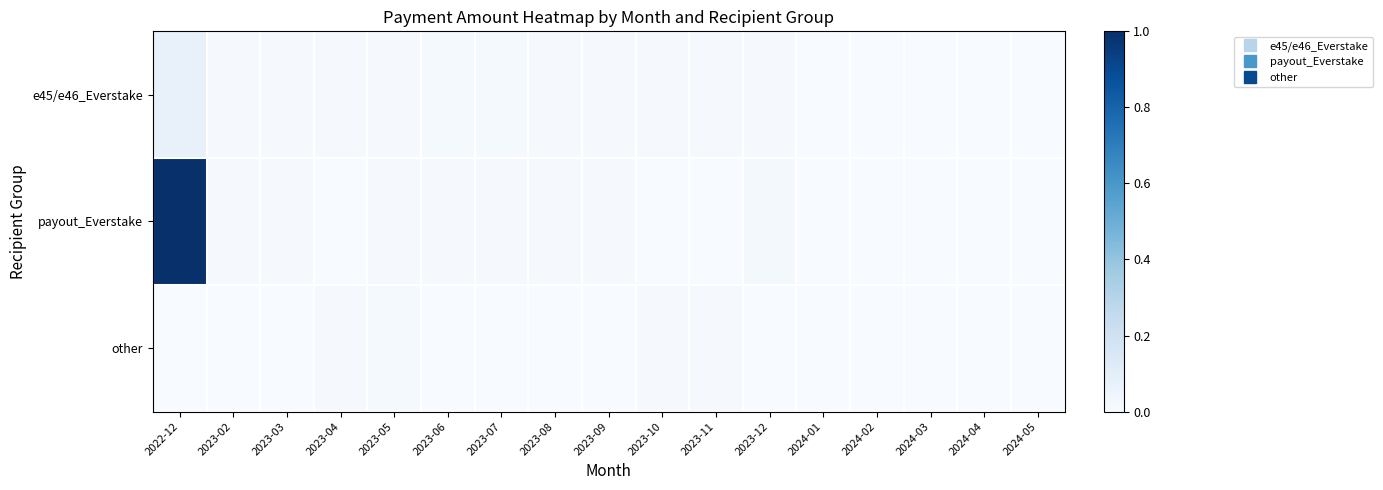

What is the greatest value displayed?

1.0